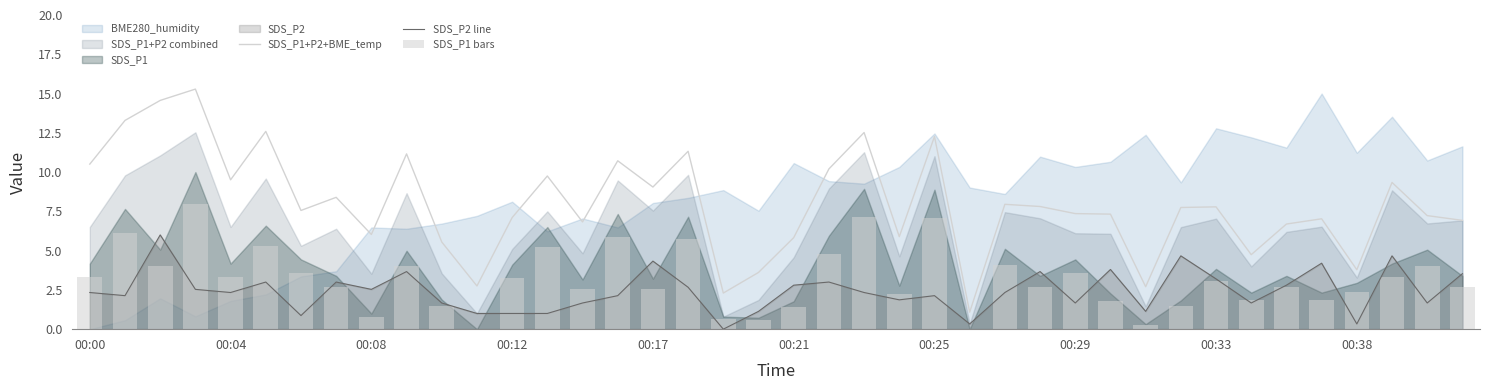

Is it true that SDS_P2 line equals 0.8 at 33?

False